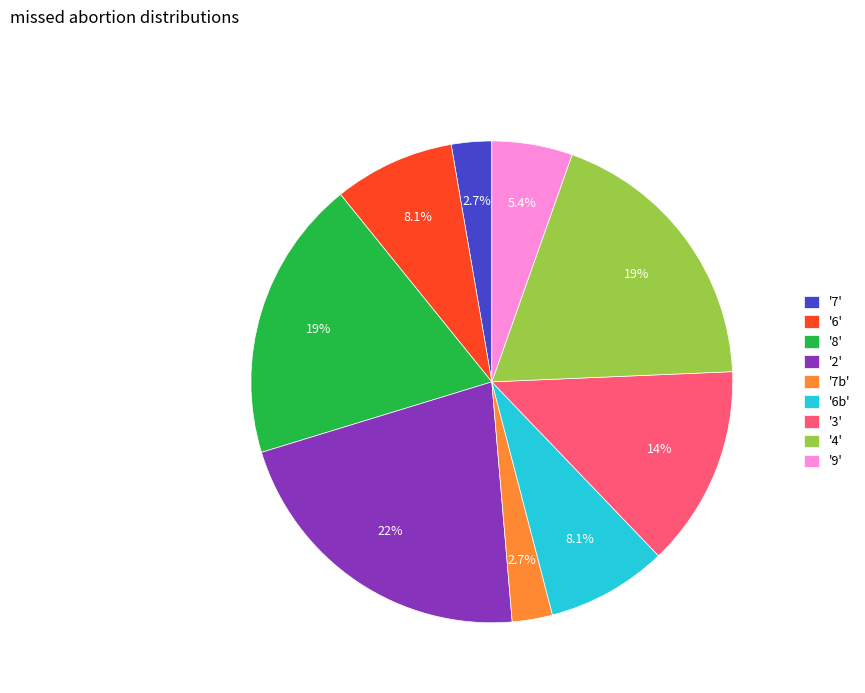

Which category has the biggest portion of the pie?

'2'